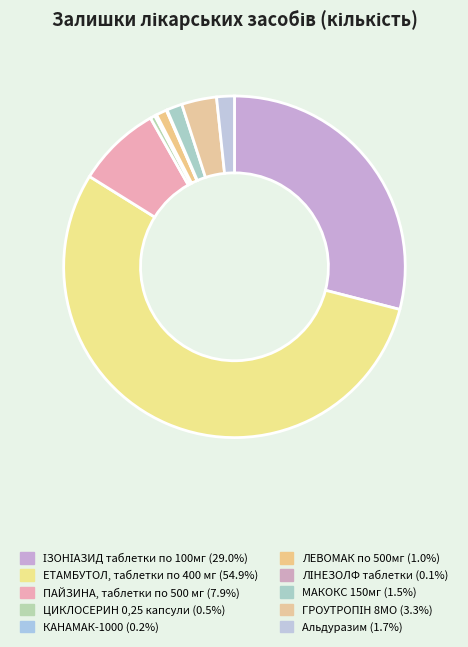

Which category accounts for the majority?

ЕТАМБУТОЛ, таблетки по 400 мг